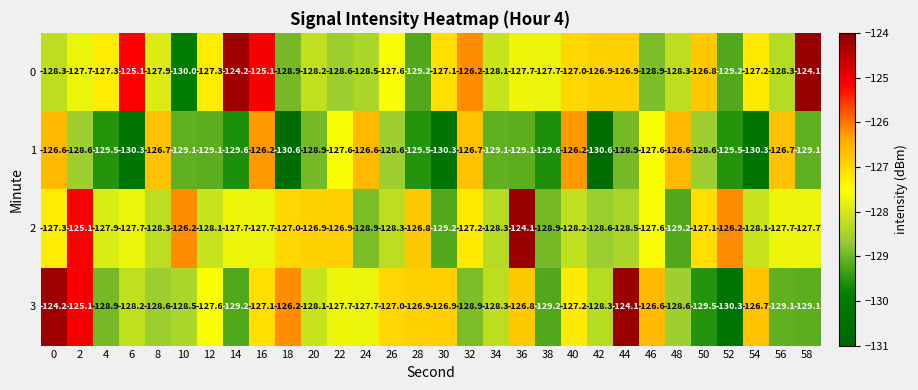

What is the spread (max minus min) of values at 16?

2.6